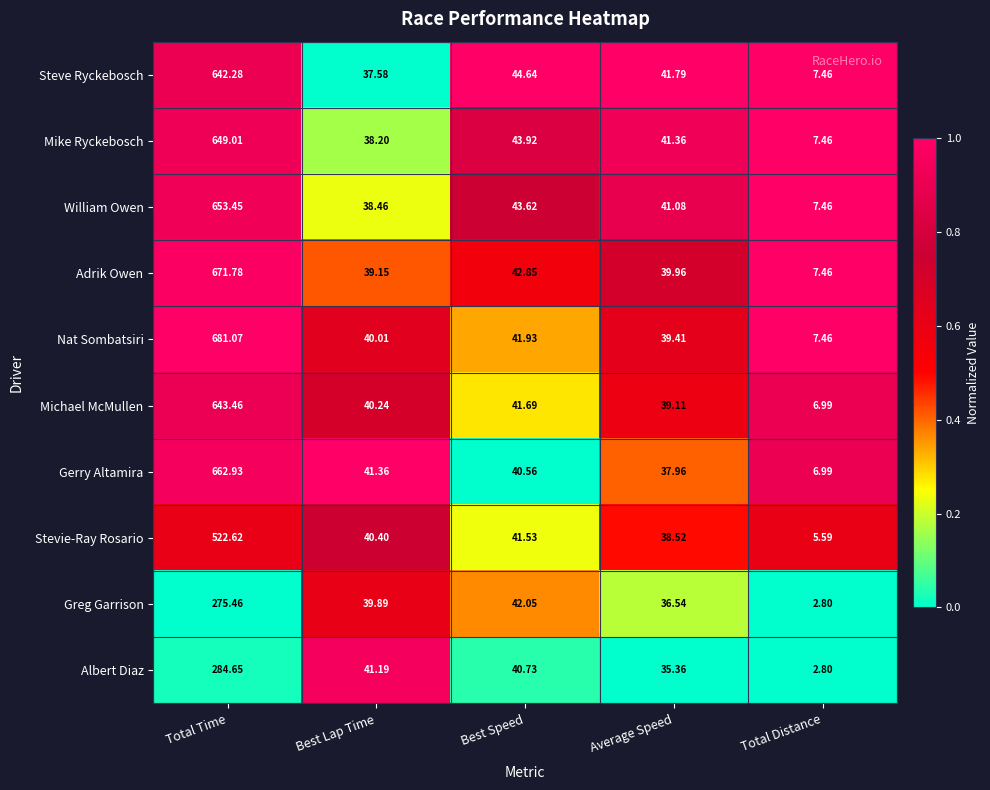

Which series has the widest spread of values?

Nat Sombatsiri